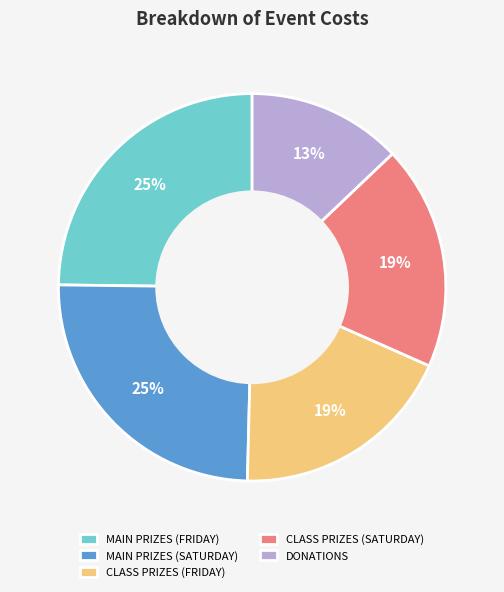

How many slices are in this pie chart?

5